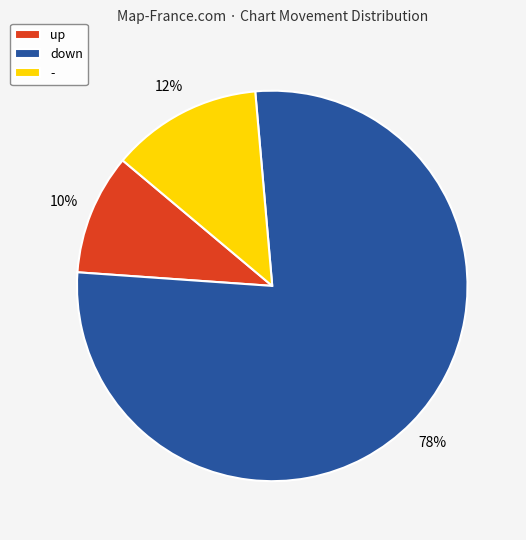

To the nearest percent, what is the combined percentage of up and -?

23%